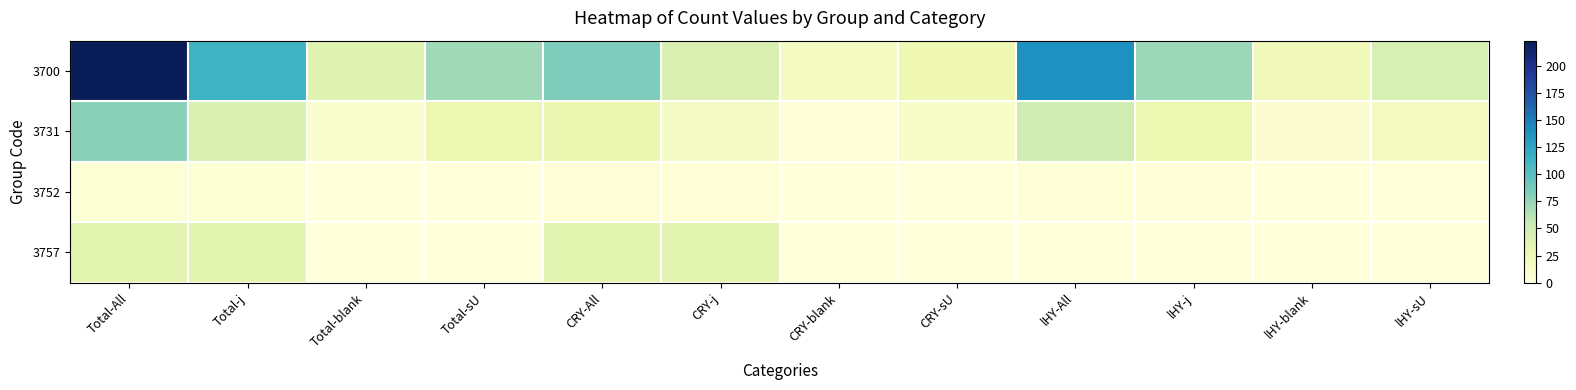

At how many categories does at least one series exceed 155?

1